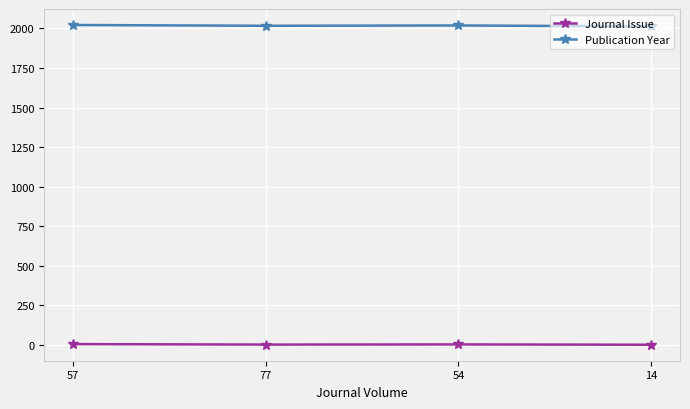

What is the total value across all series at 54?

2022